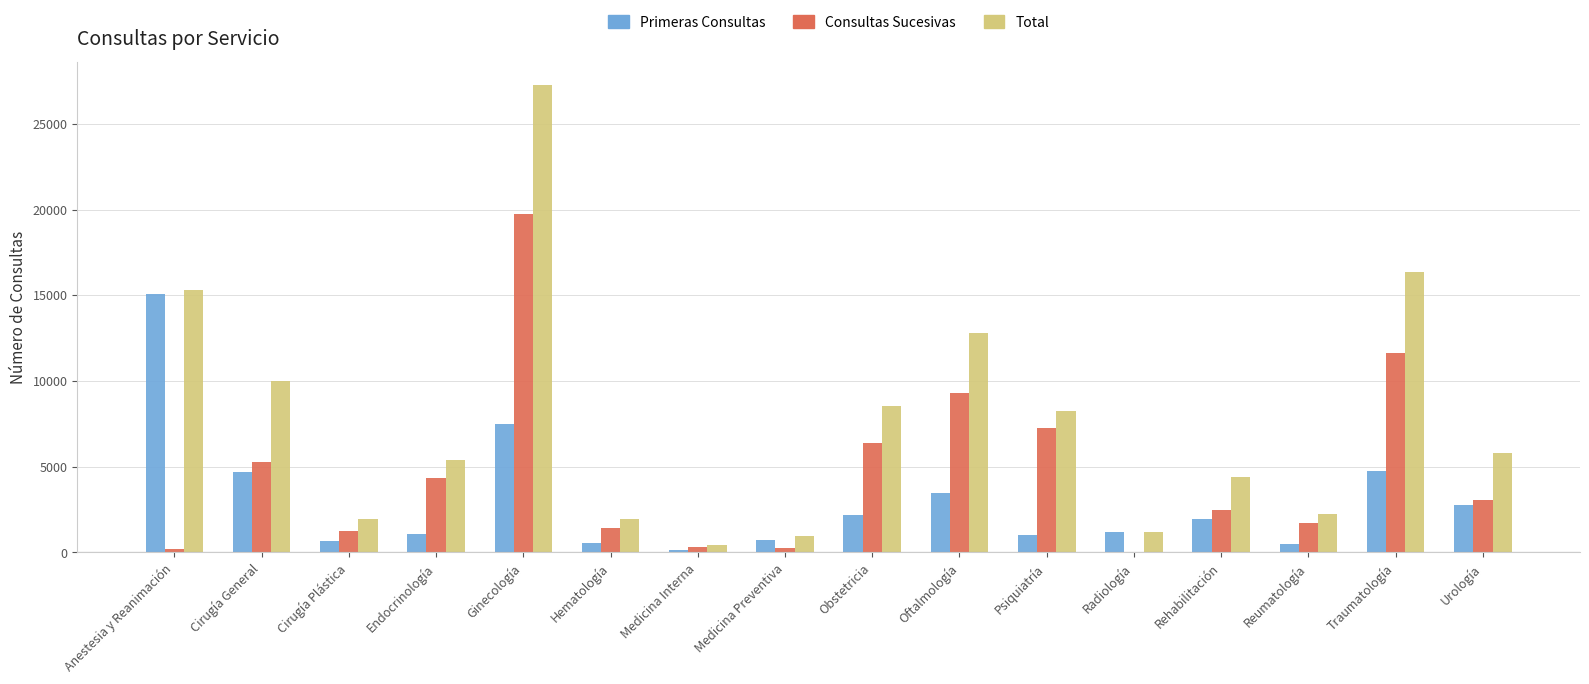

Which series has the largest total across all categories?

Total